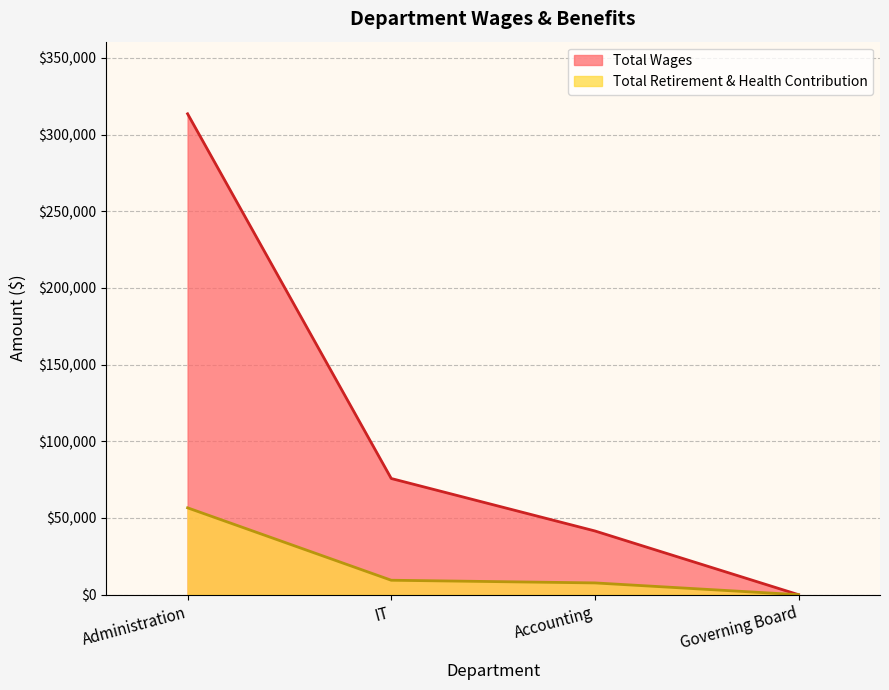

Rank the series by their average value, from highest to lowest.

Total Wages, Total Retirement & Health Contribution